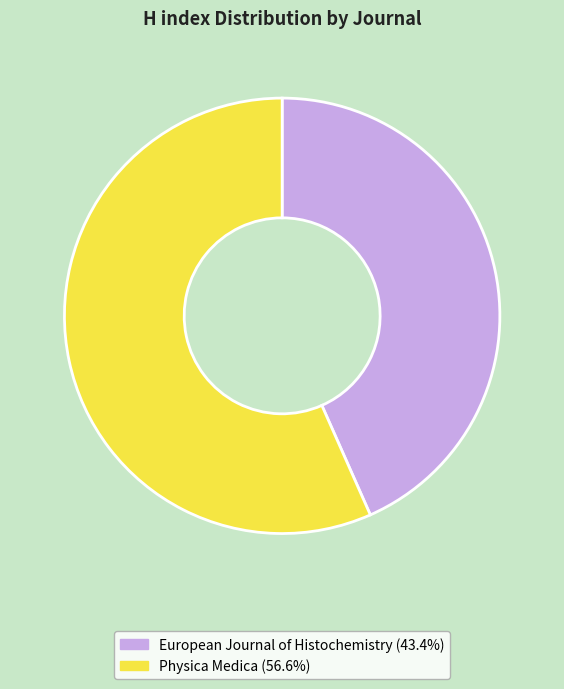

Approximately how many times larger is the value at European Journal of Histochemistry (43.4%) compared to Physica Medica (56.6%)?

0.8